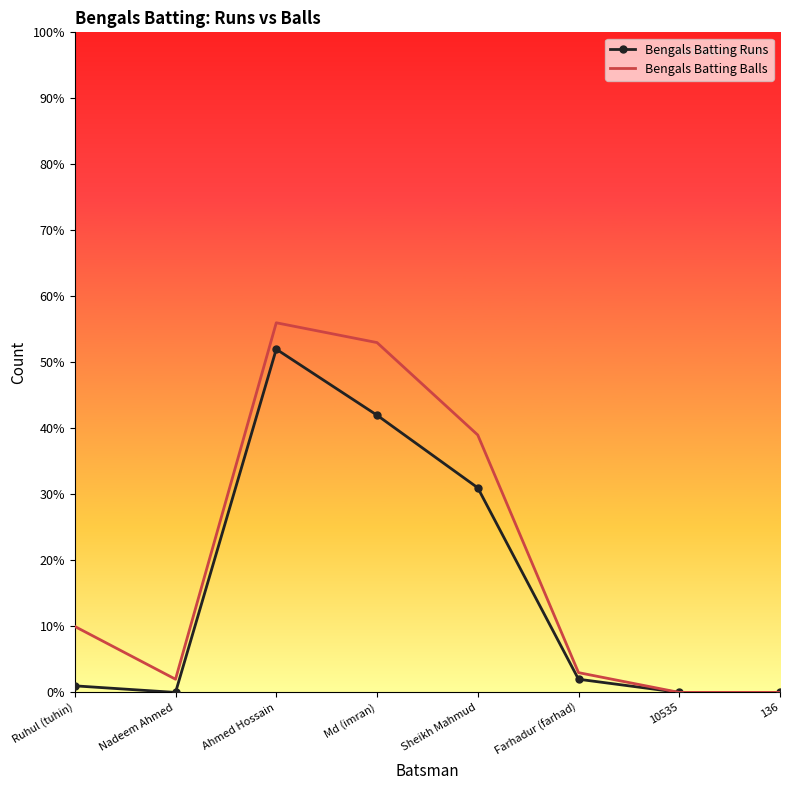

Which series has the largest total across all categories?

Bengals Batting Balls